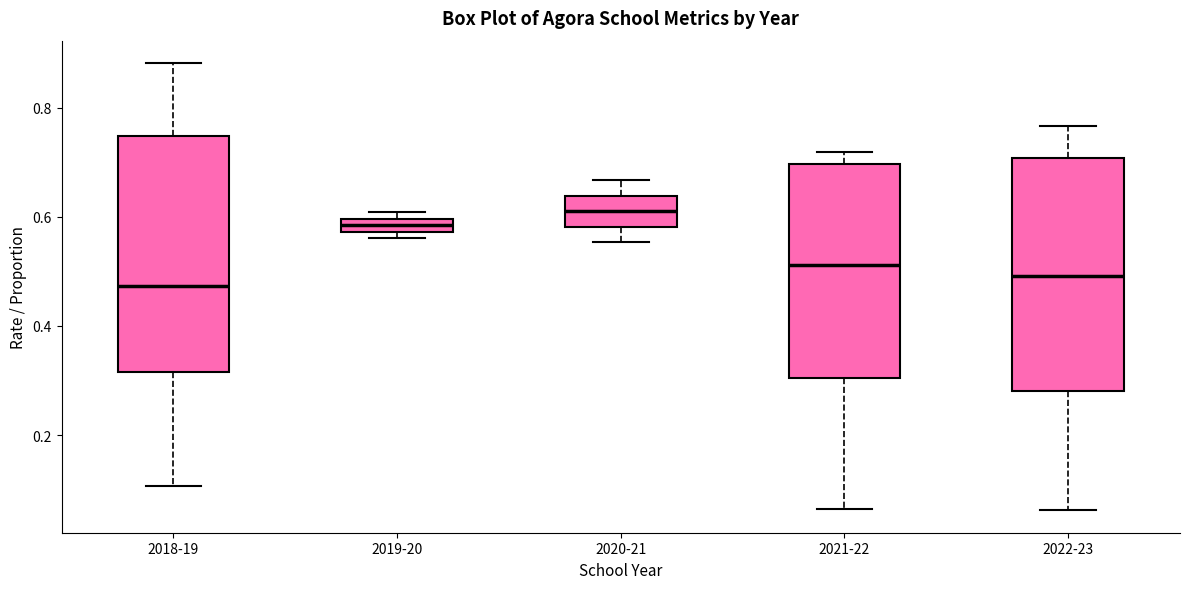

Where does the lower whisker of the box for 2018-19 end on the y-axis? The values are not printed on the chart, so give them approximately, as read against the axis.

0.10